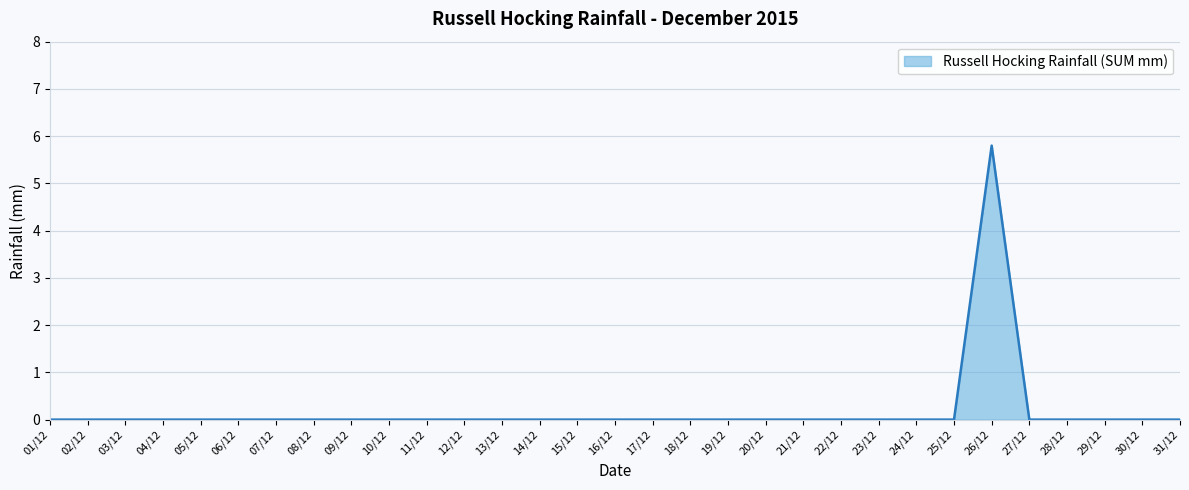

How many interior local peaks (higher than both neighbors) does the data have?

1